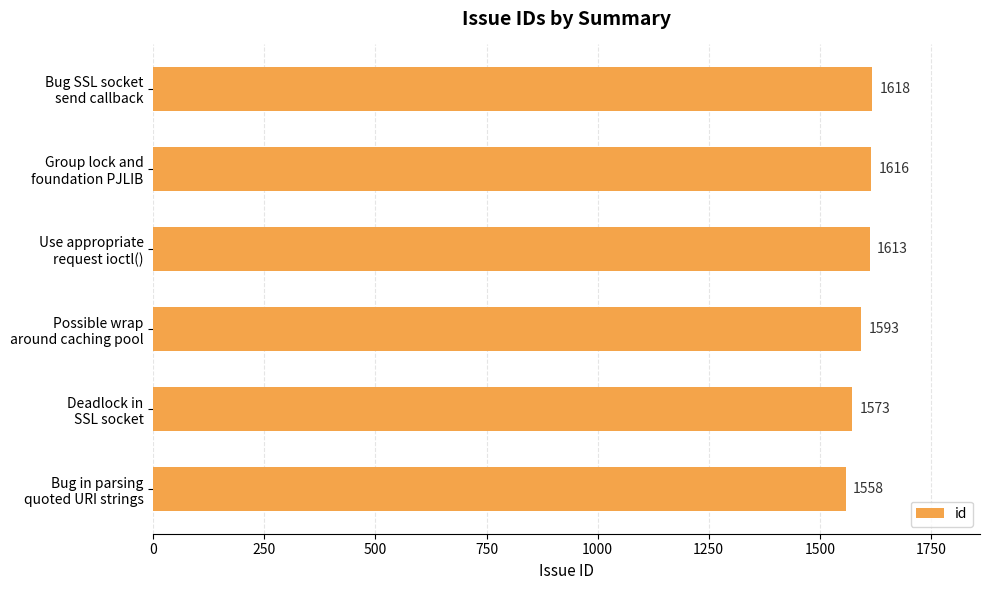

What is the greatest value displayed?

1618